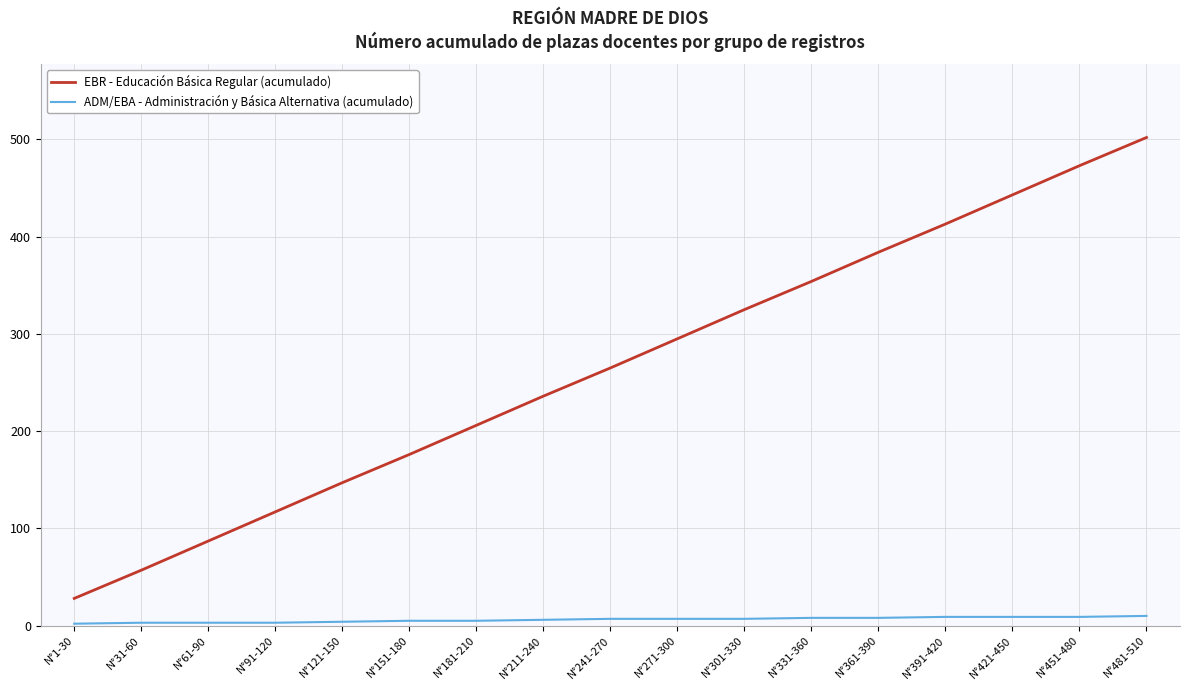

At which category is the sum across all series the highest?

N°481-510